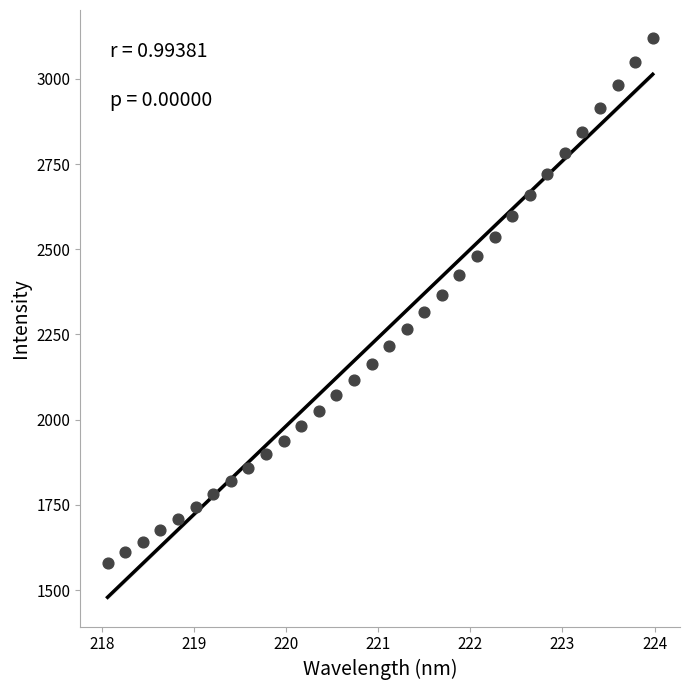

What is the range of X values (max minus min)?

5.9